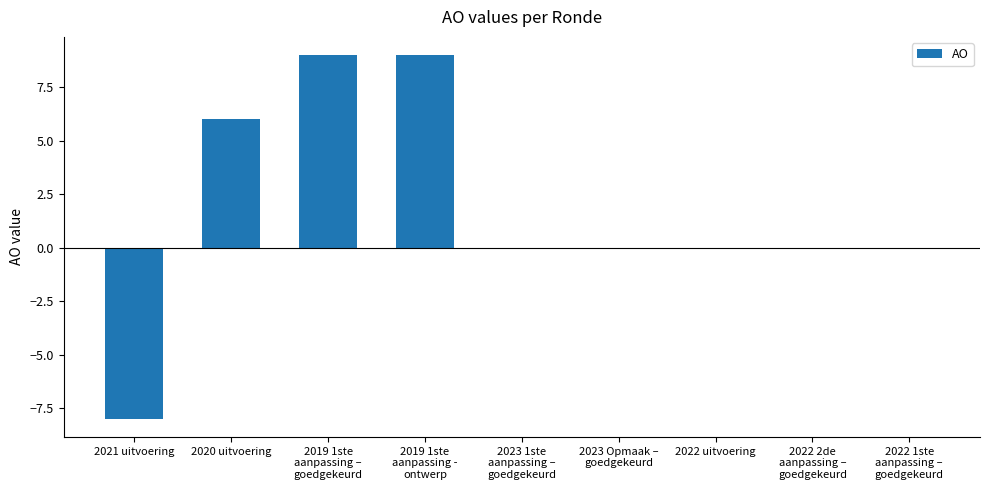

What is the greatest value displayed?

9